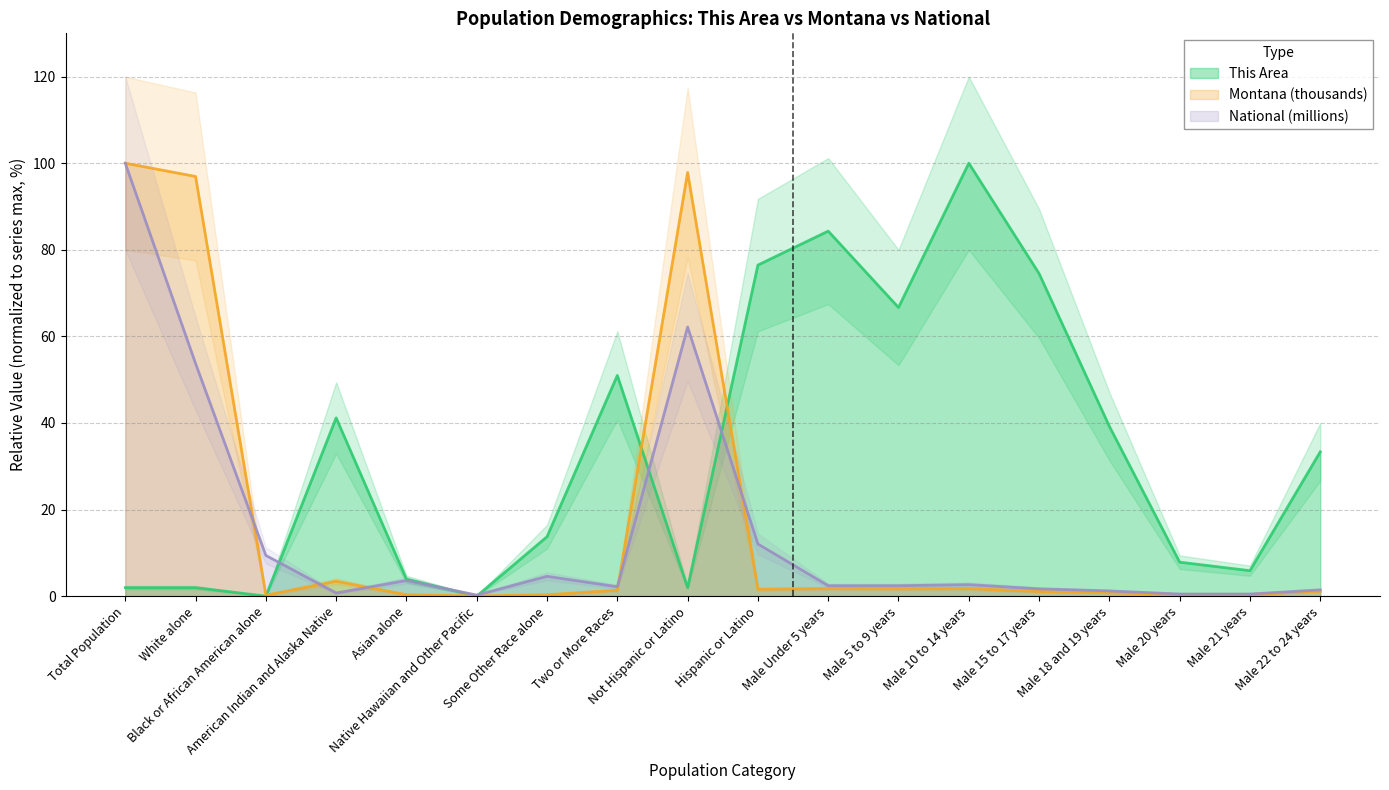

At which label does National (millions) reach its minimum?

Native Hawaiian and Other Pacific